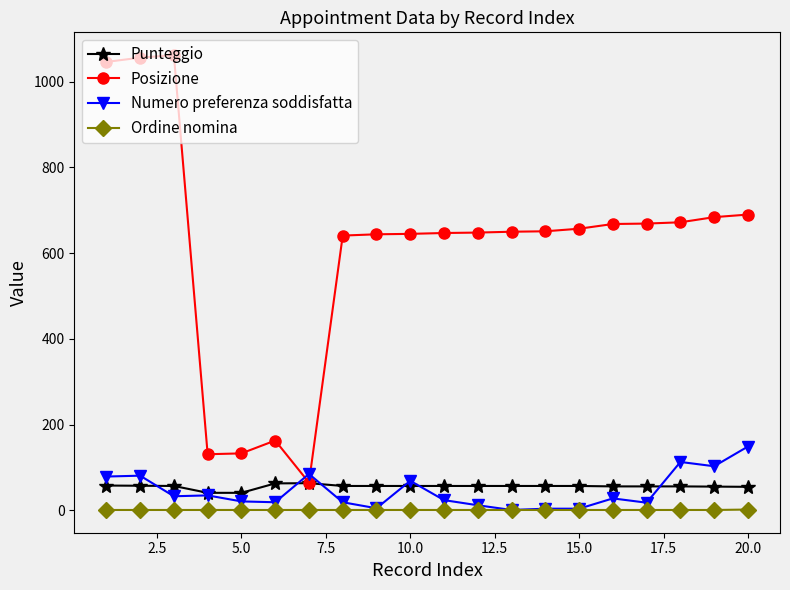

What is the minimum value for Posizione?

65.0